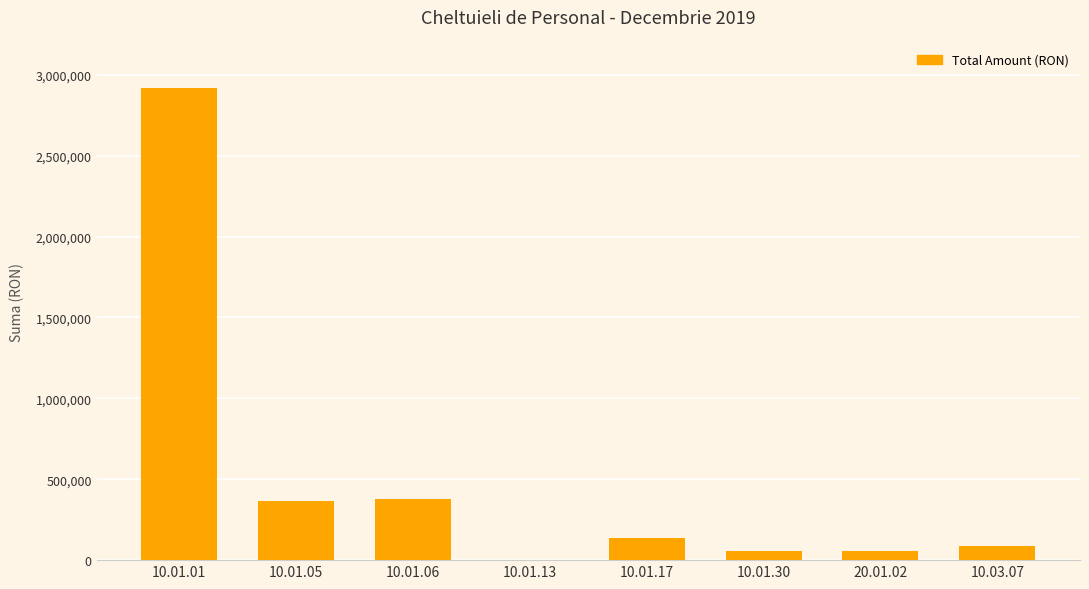

At which category does the chart reach its peak across all series?

10.01.01